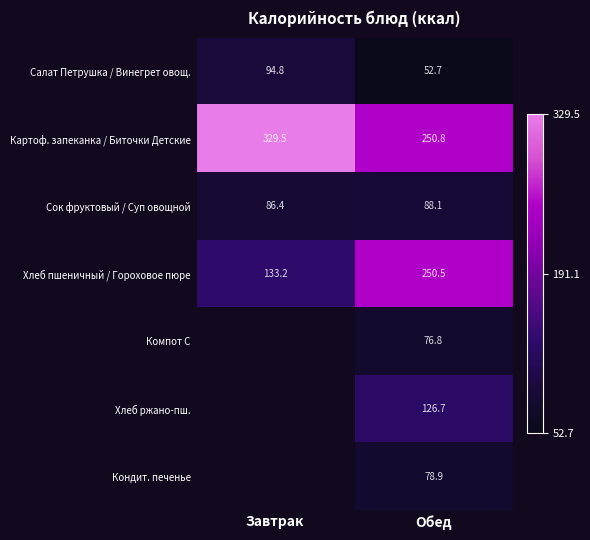

Where is Салат Петрушка / Винегрет овощ. nearest to the value 73?

Обед